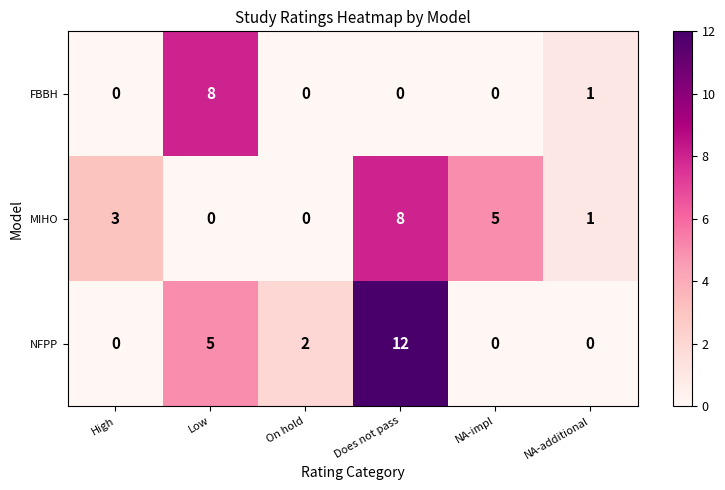

Reading left to right, transcribe all the data shown in this chart.

FBBH: High=0	Low=8	On hold=0	Does not pass=0	NA-impl=0	NA-additional=1
MIHO: High=3	Low=0	On hold=0	Does not pass=8	NA-impl=5	NA-additional=1
NFPP: High=0	Low=5	On hold=2	Does not pass=12	NA-impl=0	NA-additional=0